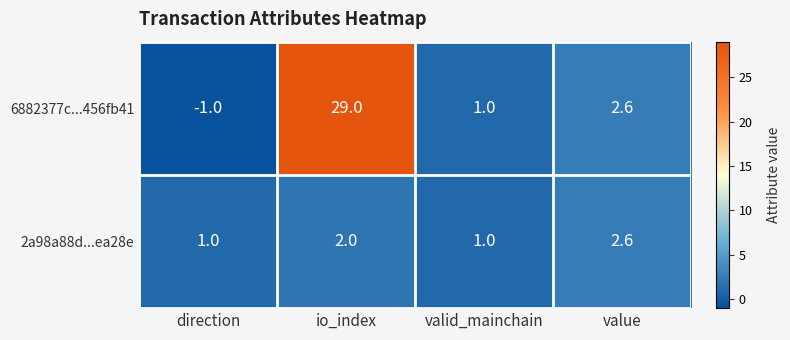

Is it true that 6882377c...456fb41 equals 29.0 at io_index?

True